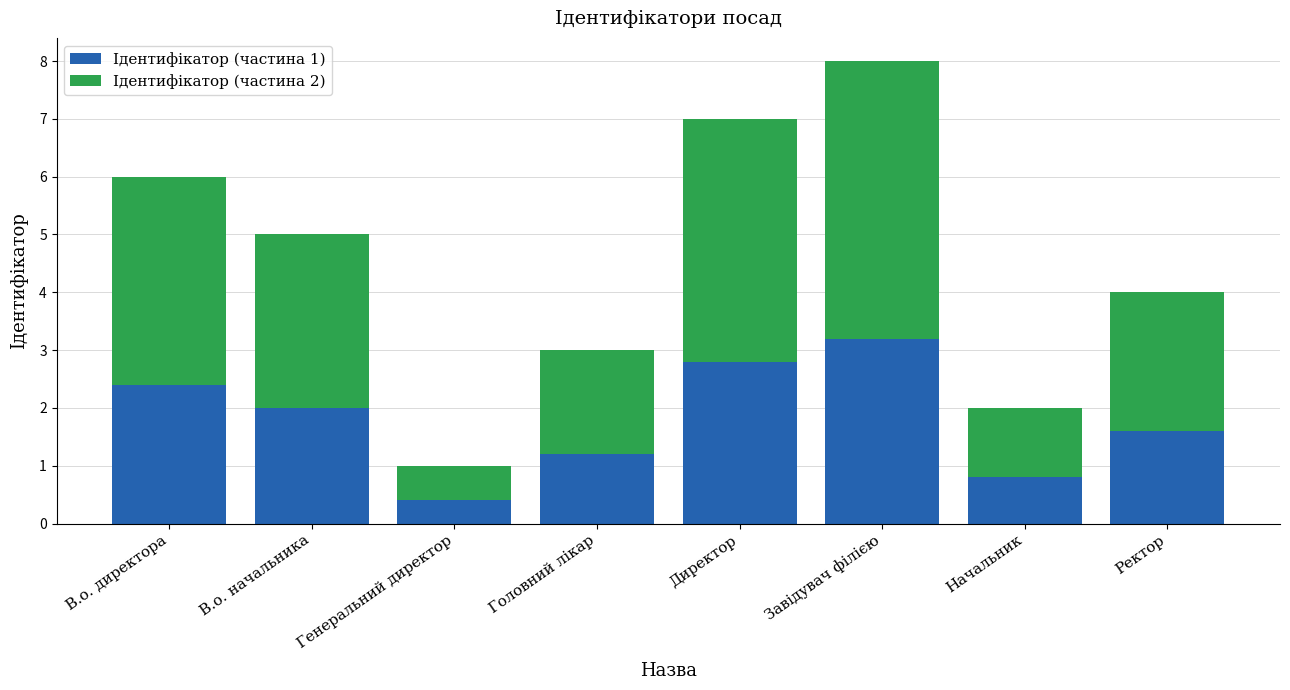

Reading left to right, what are the values for Ідентифікатор (частина 1)?

В.о. директора=2.4	В.о. начальника=2.0	Генеральний директор=0.4	Головний лікар=1.2	Директор=2.8	Завідувач філією=3.2	Начальник=0.8	Ректор=1.6